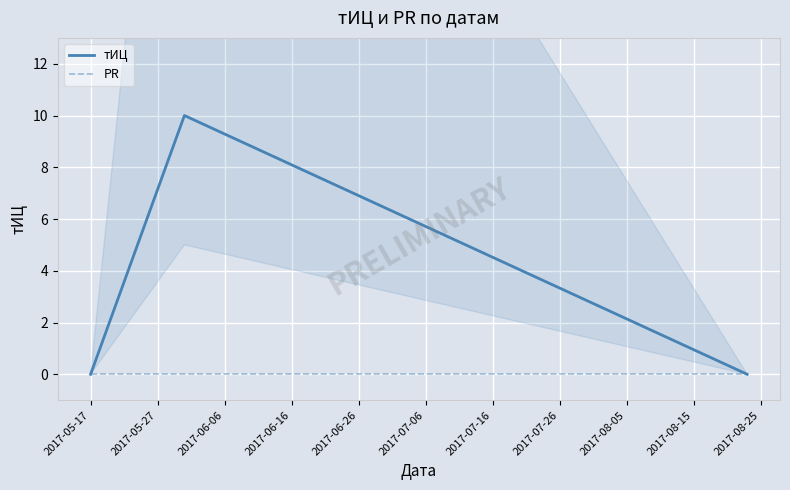

The тИЦ series shows 0 at 2017-05-17. True or false?

True